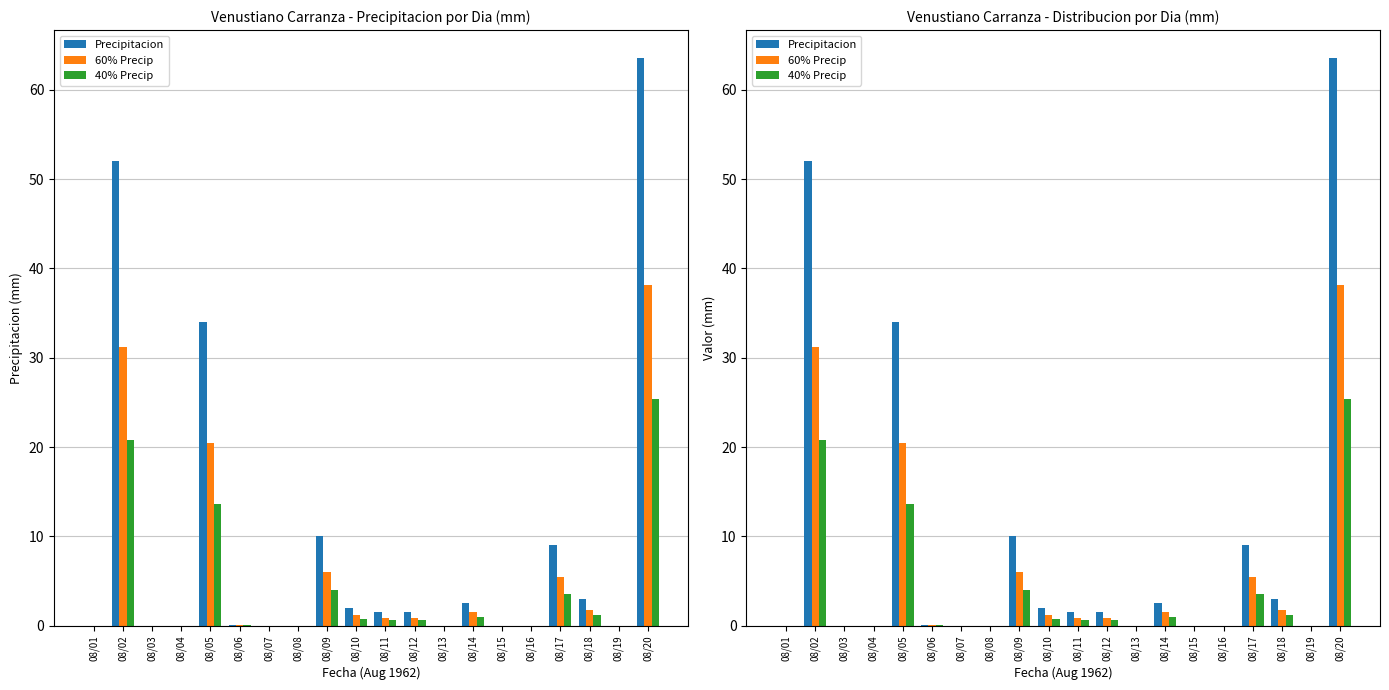

What is the difference between the 40% Precip values at 08/20 and 08/14?

24.4